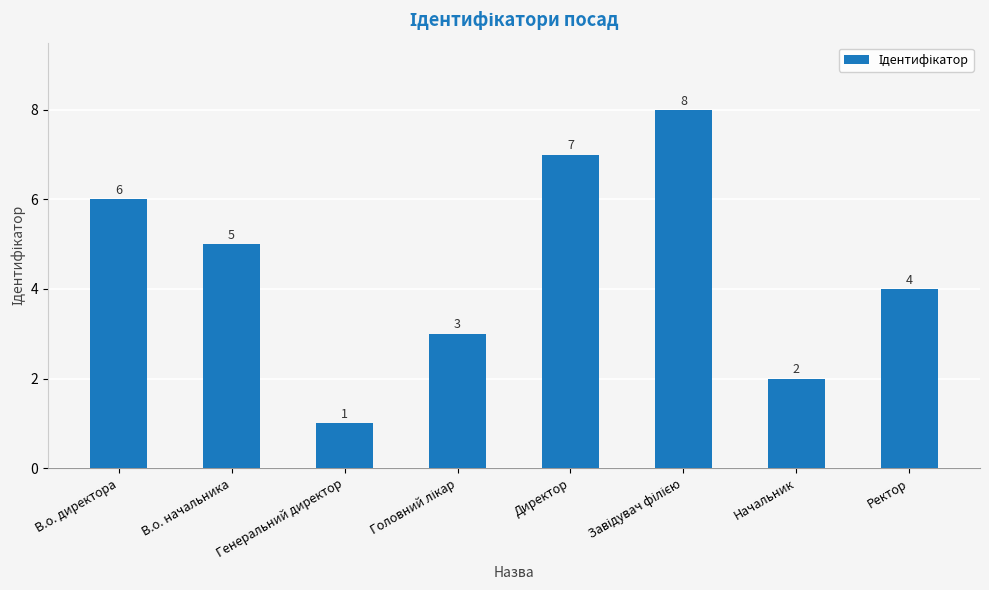

What is the greatest value displayed?

8